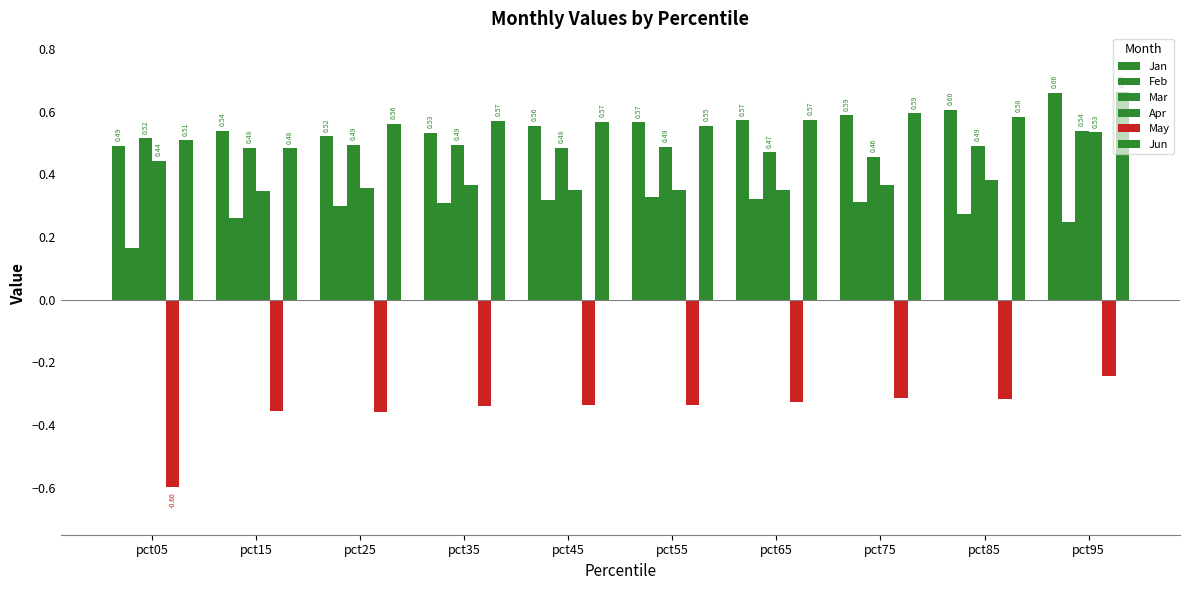

What is the total value across all series at pct95?

2.4